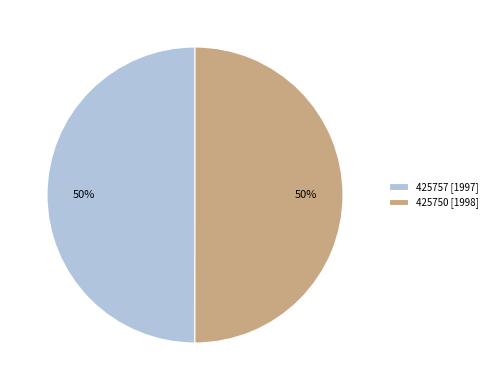

Count the number of slices in the pie.

2